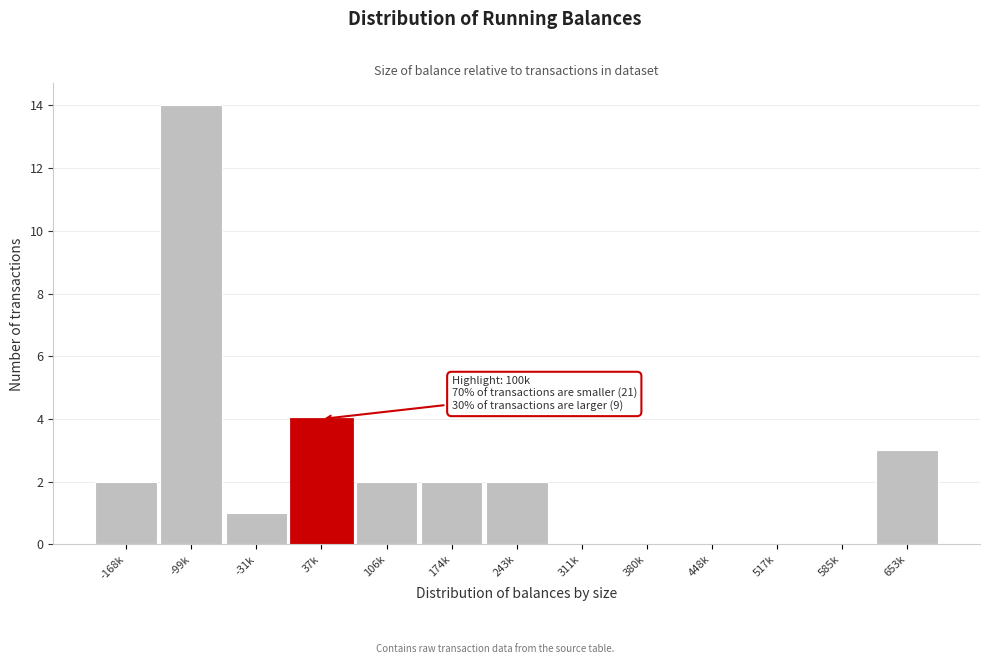

Reading left to right, list all the values displayed in this chart.

-168k=2	-99k=14	-31k=1	37k=4	106k=2	174k=2	243k=2	311k=0	380k=0	448k=0	517k=0	585k=0	653k=3